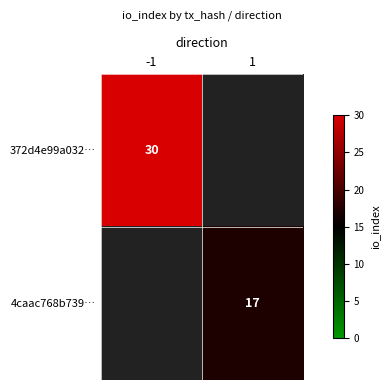

Is the value of 4caac768b739… at 1 greater than the value of 372d4e99a032… at -1?

No